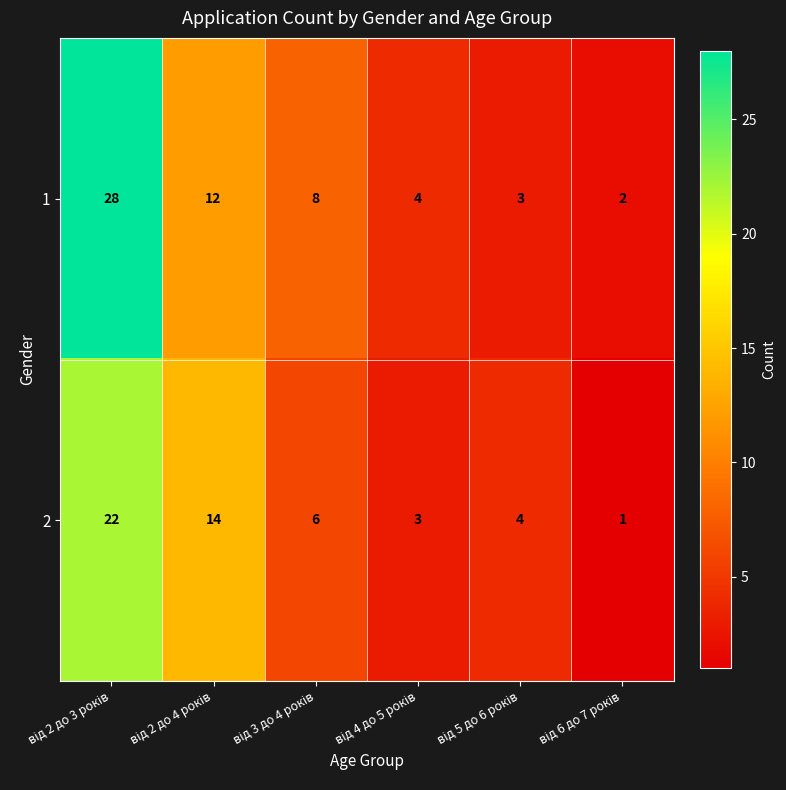

What is the greatest value displayed?

28